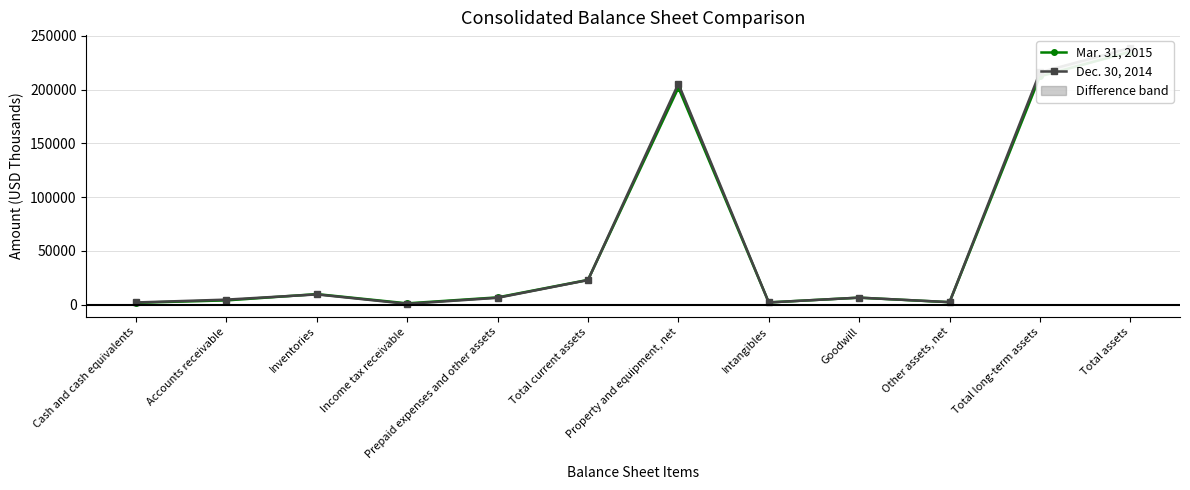

Does the chart display data point markers on the line(s)?

Yes